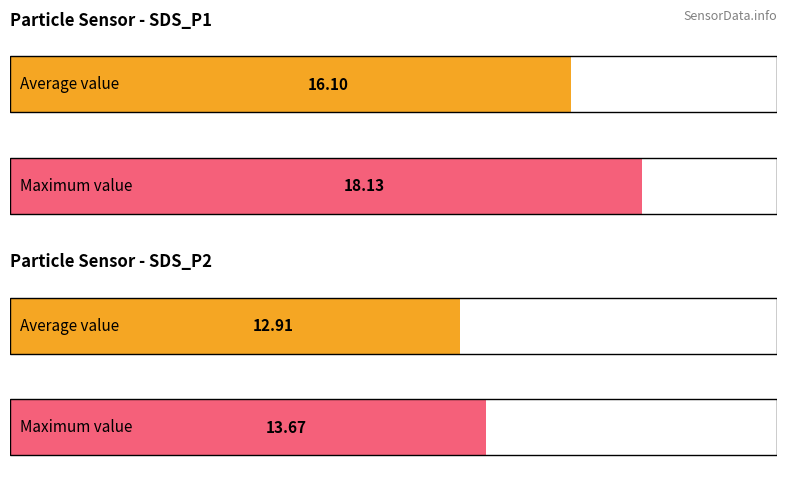

Rank the series by their average value, from highest to lowest.

SDS_P1, SDS_P2